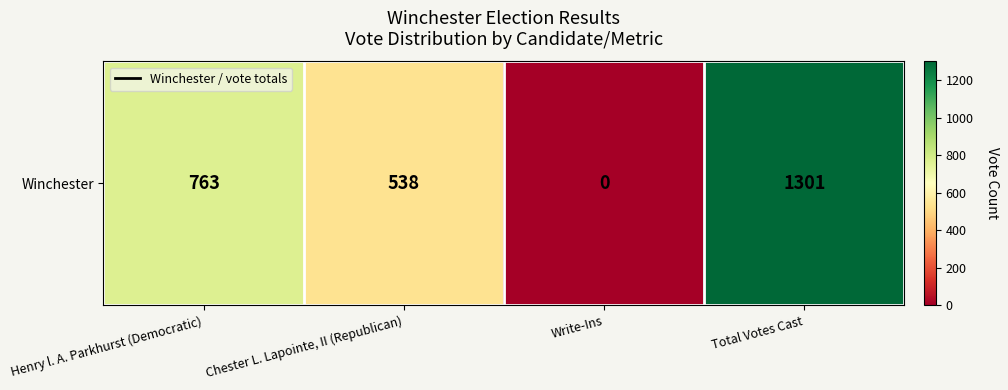

What is the change in value from Chester L. Lapointe, II (Republican) to Write-Ins?

-538